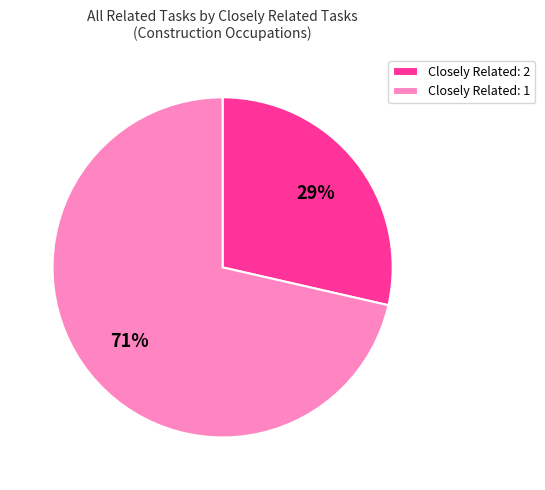

To the nearest percent, what is the average slice percentage?

50%